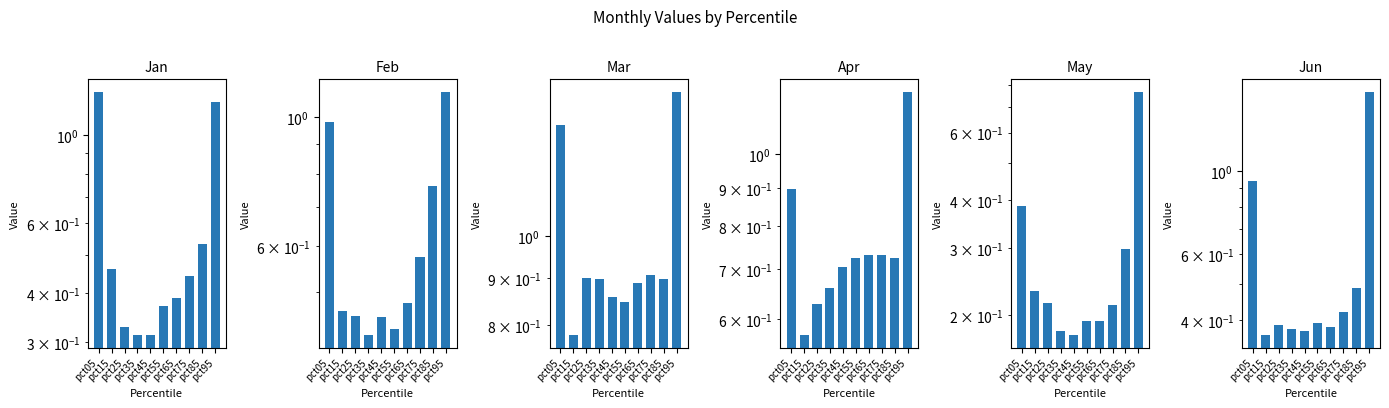

Where is Mar nearest to the value 1?

pct75